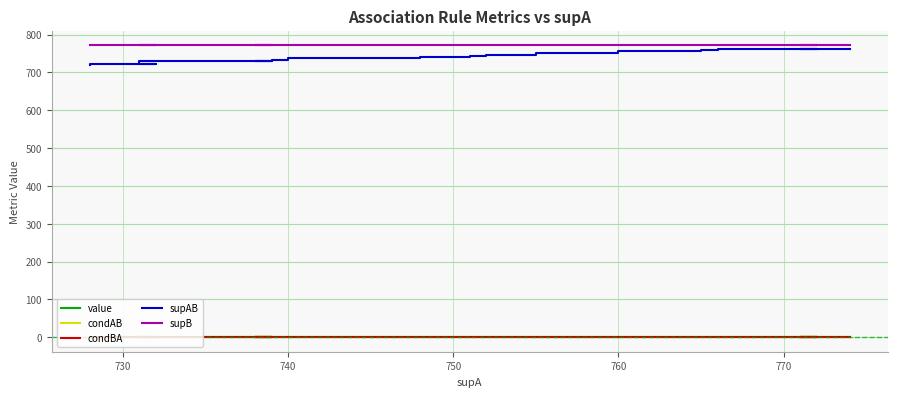

True or false: value and supAB cross at least once.

False